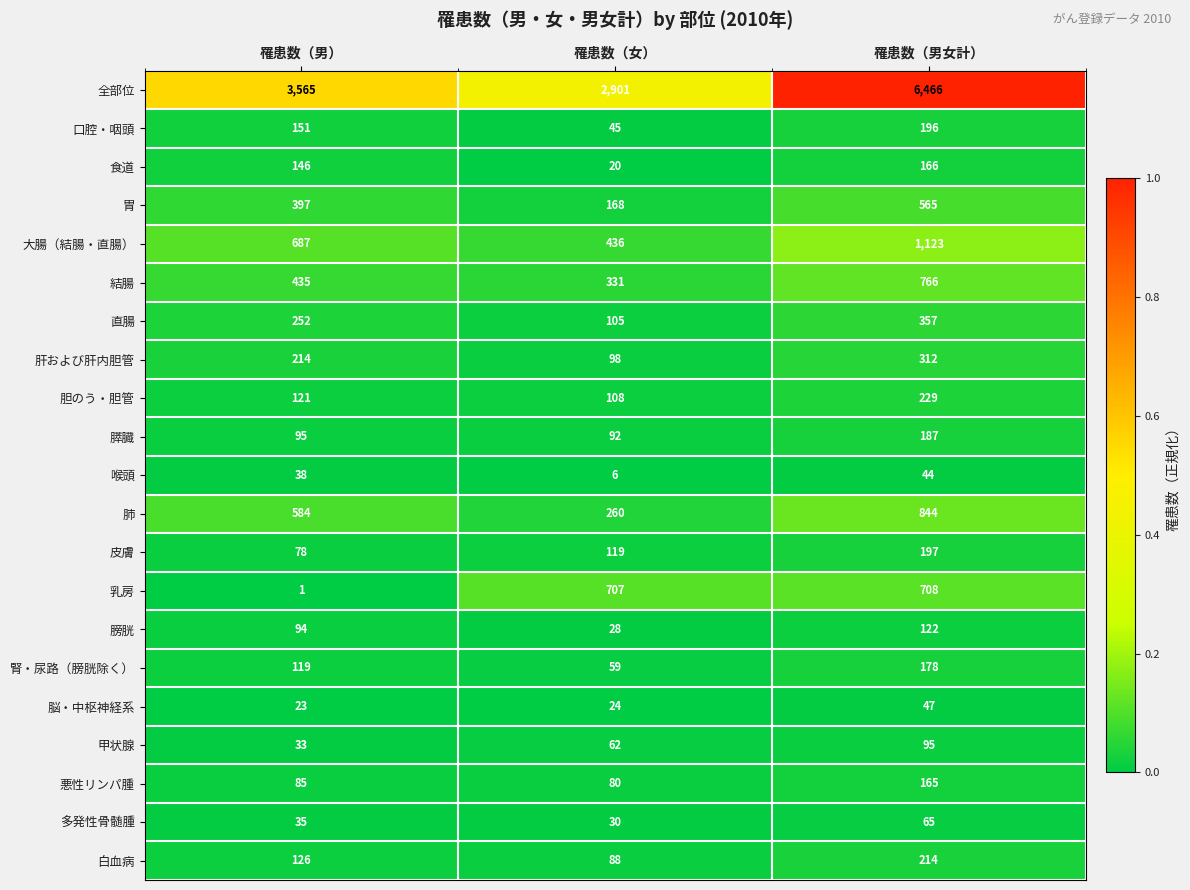

Which series changed the most between 罹患数（男） and 罹患数（女）?

乳房